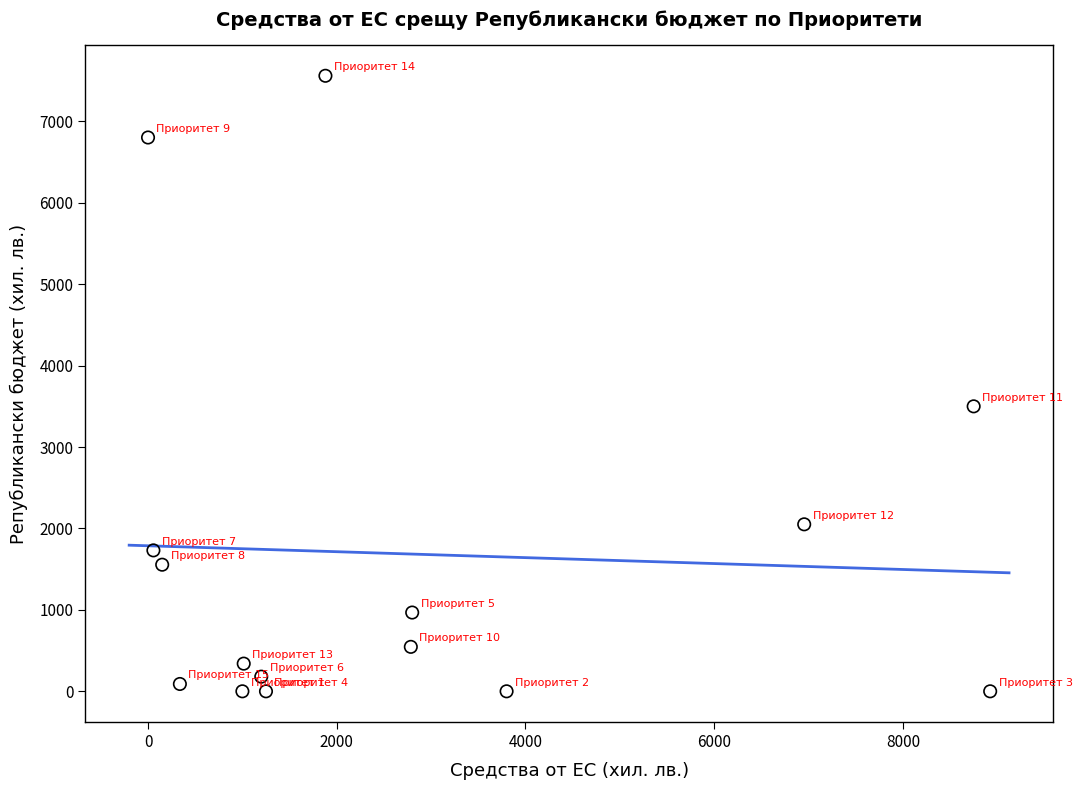

What is the range of Y values (max minus min)?

7560.0